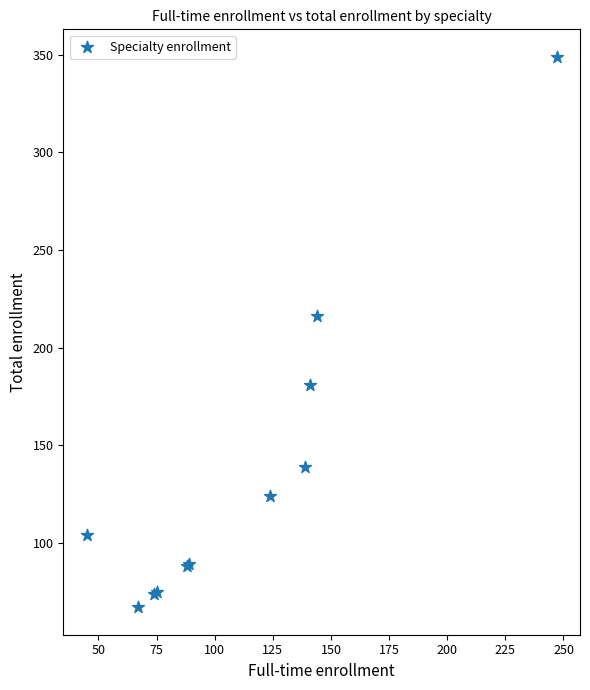

What Y value in the scatter plot is closest to 208?

216